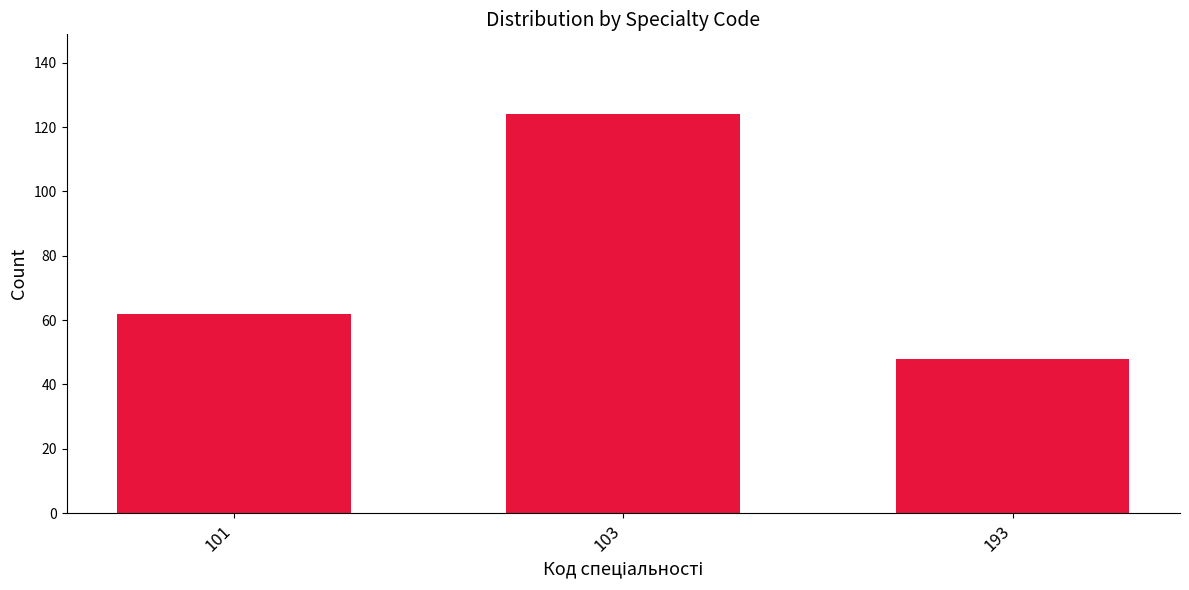

How many values are between 48 and 124?

3